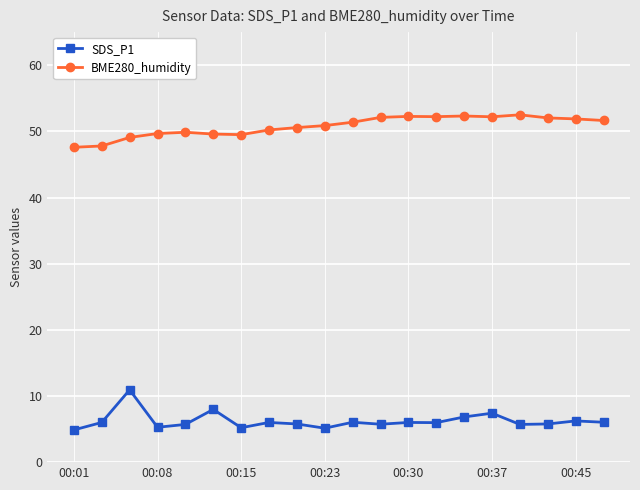

Rank the series by their maximum value, from highest to lowest.

BME280_humidity, SDS_P1